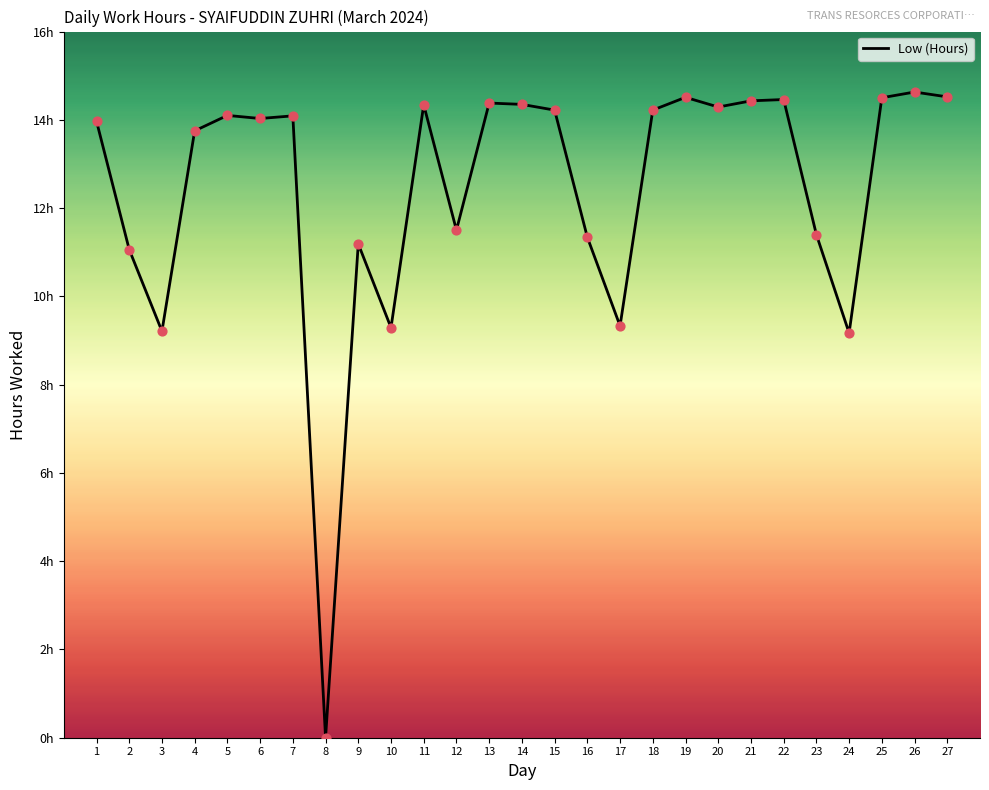

Is this an area chart (filled region under the line)?

No